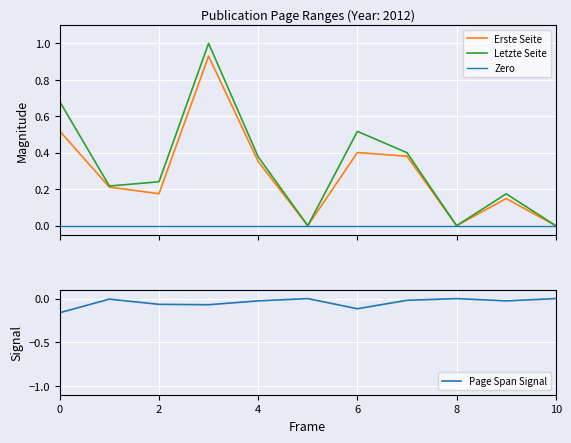

True or false: Page Span Signal has a value of -0.1 at 10.

False